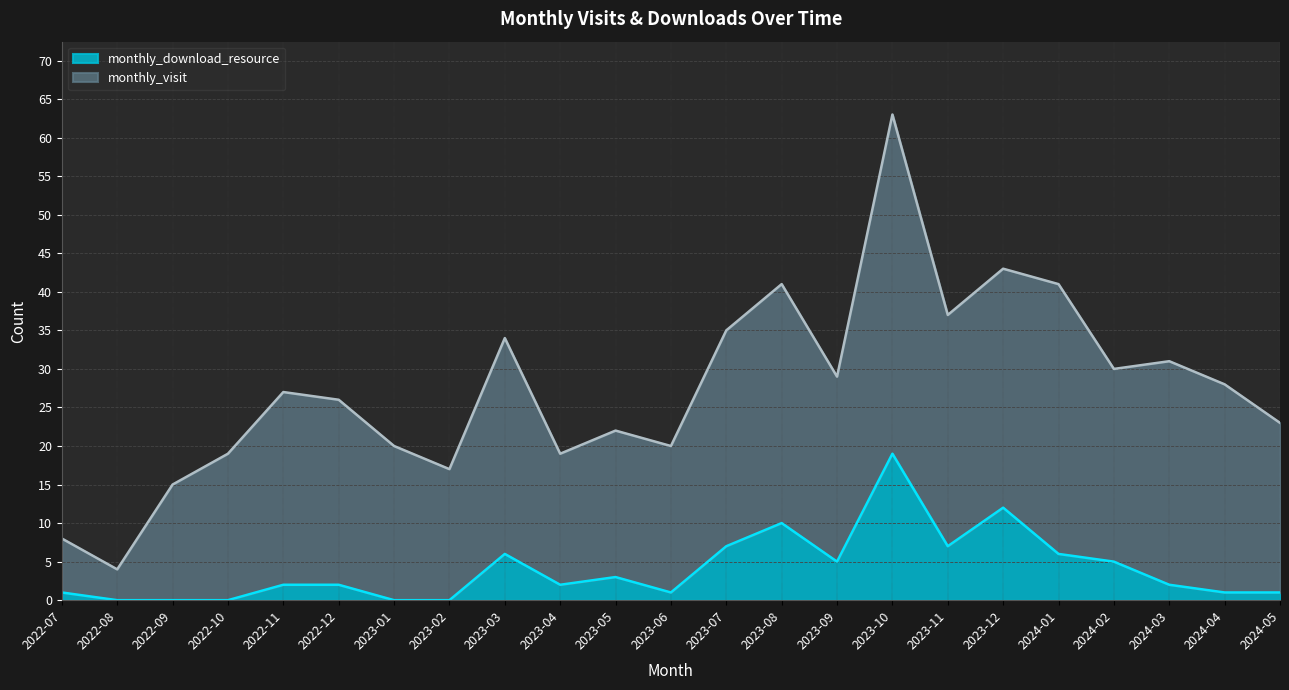

How many lines are shown in the chart?

2